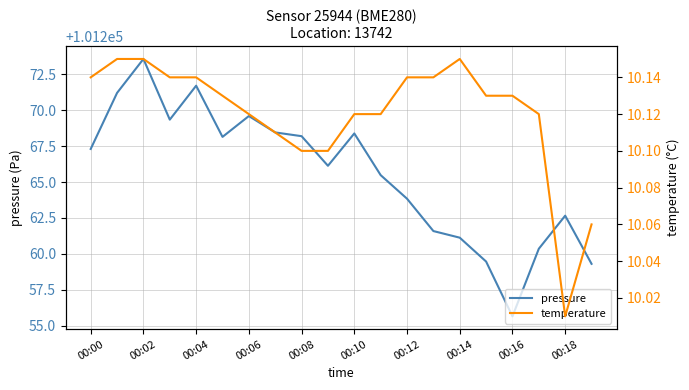

What is the lowest value of the pressure series?

101255.7